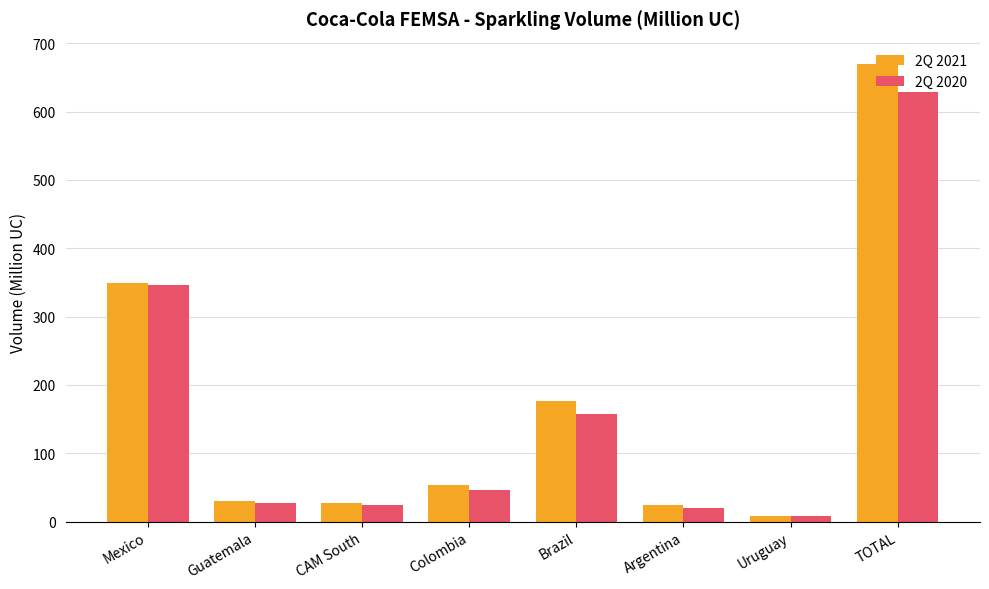

At which label does 2Q 2020 reach its peak?

TOTAL